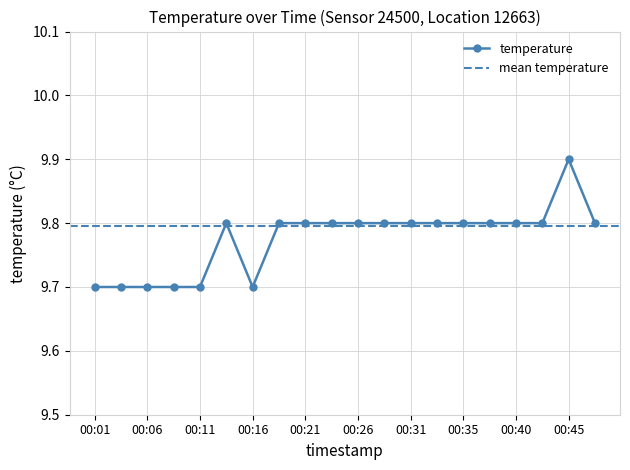

How many values are between 9 and 10?

20